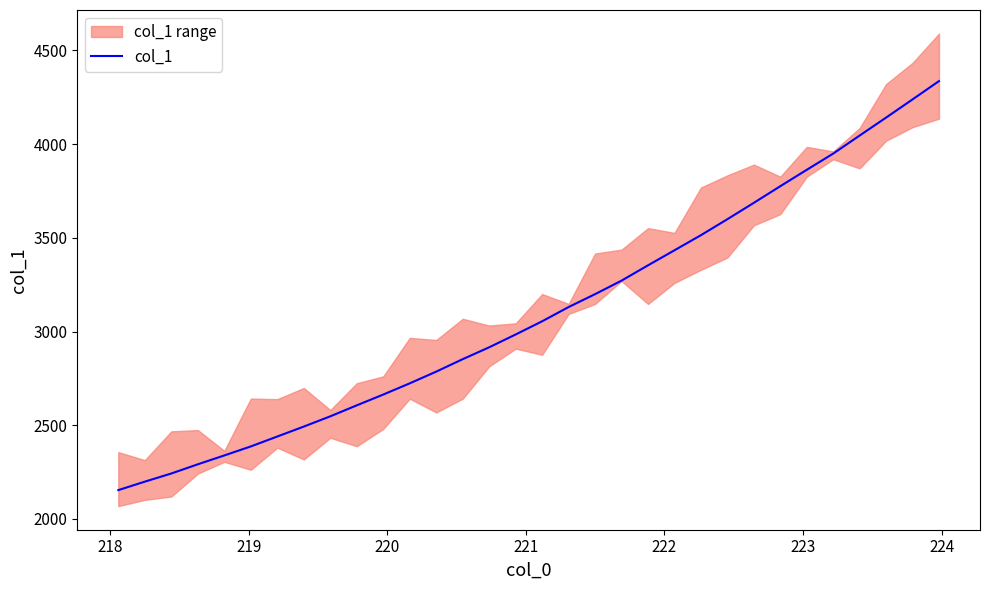

How many lines are shown in the chart?

1